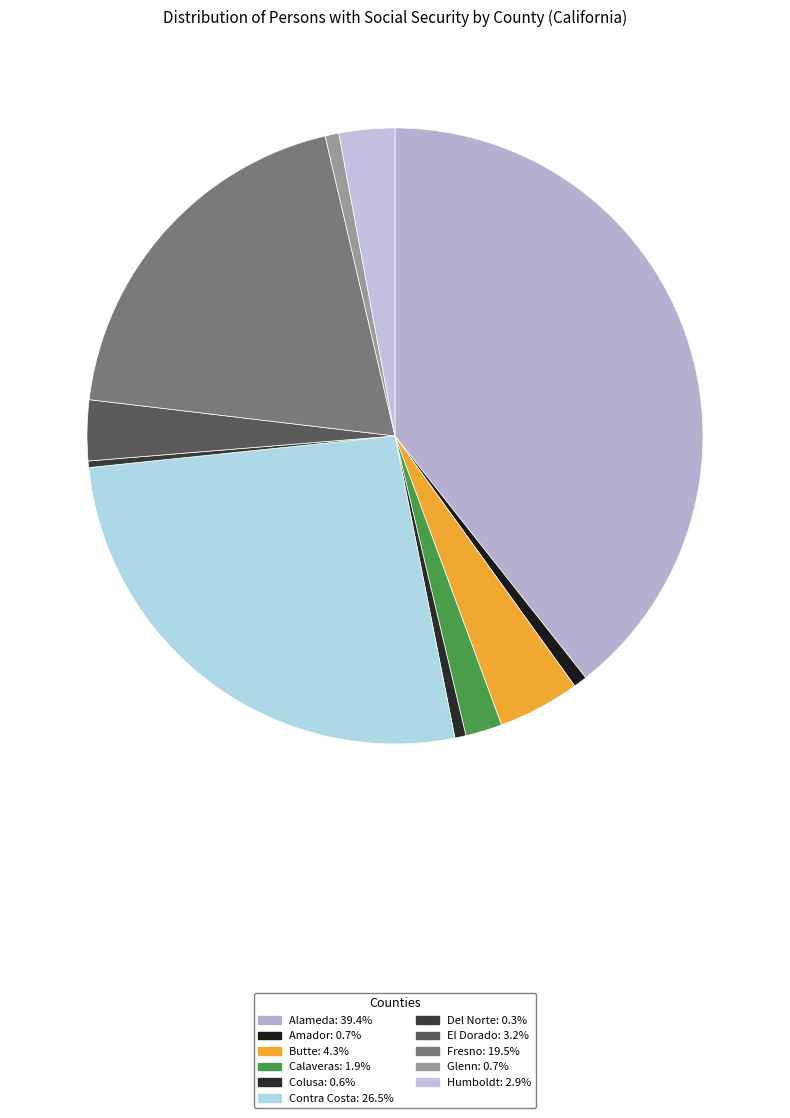

What is the change in value from Alameda to Amador?

-834507